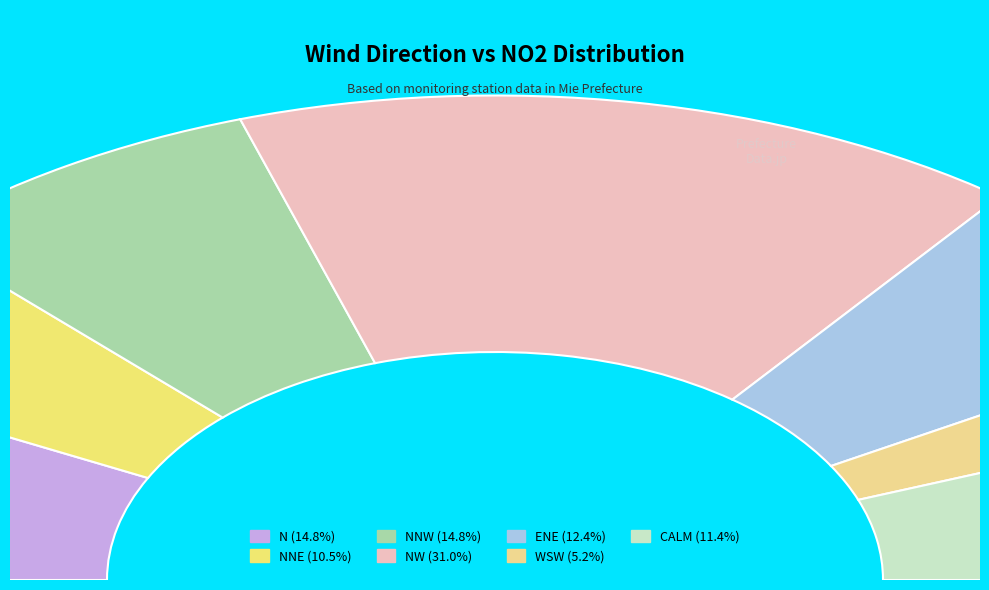

Is it true that ENE is 12% of the pie?

True